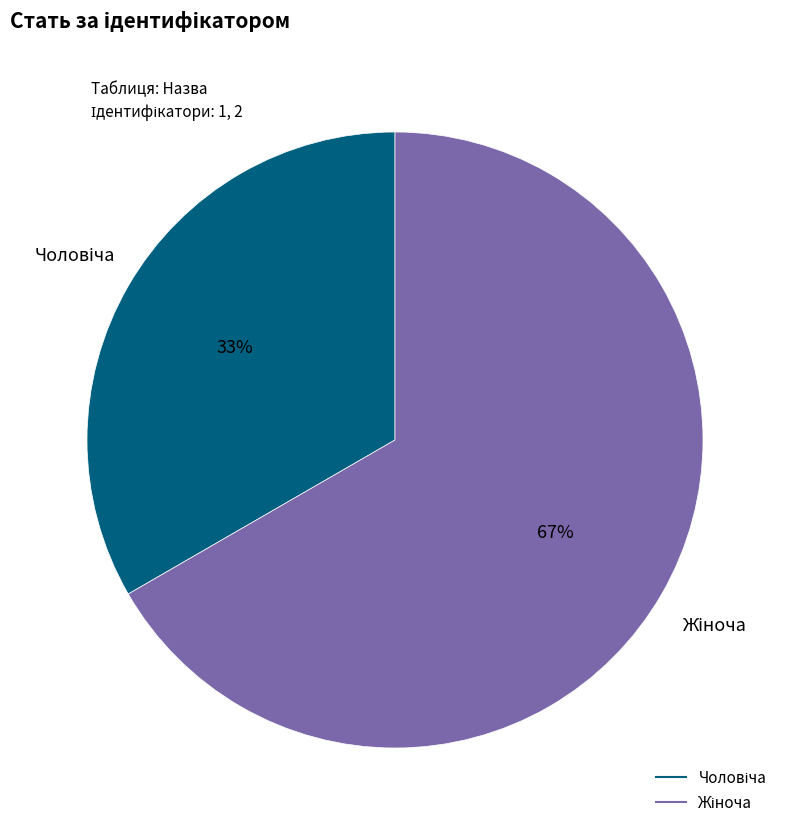

To the nearest percent, what is the average slice percentage?

50%